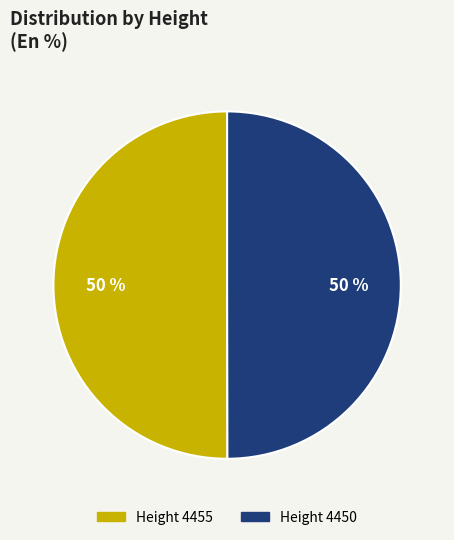

Count the number of slices in the pie.

2